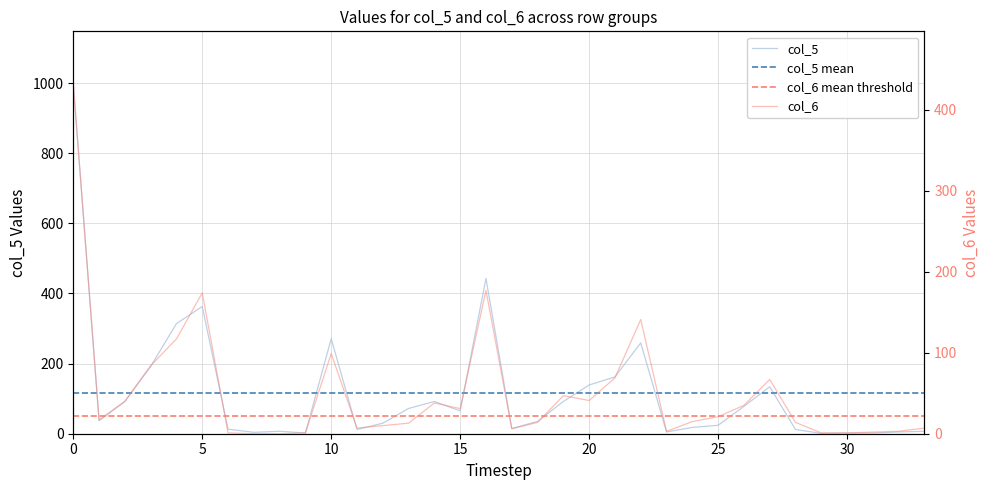

At which category does col_5 reach its first local peak?

5